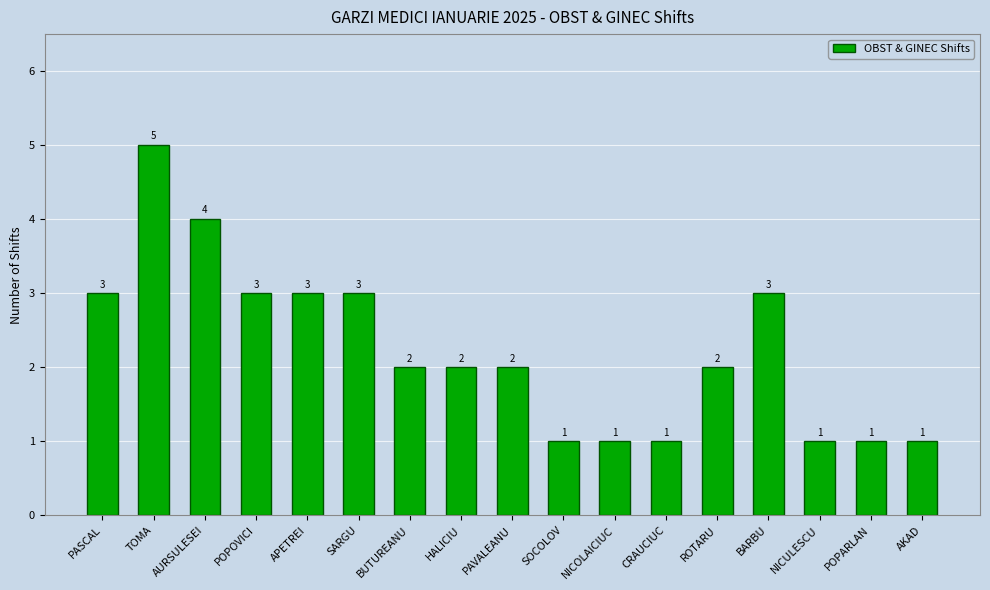

What is the label of the 12th bar from the right?

SARGU